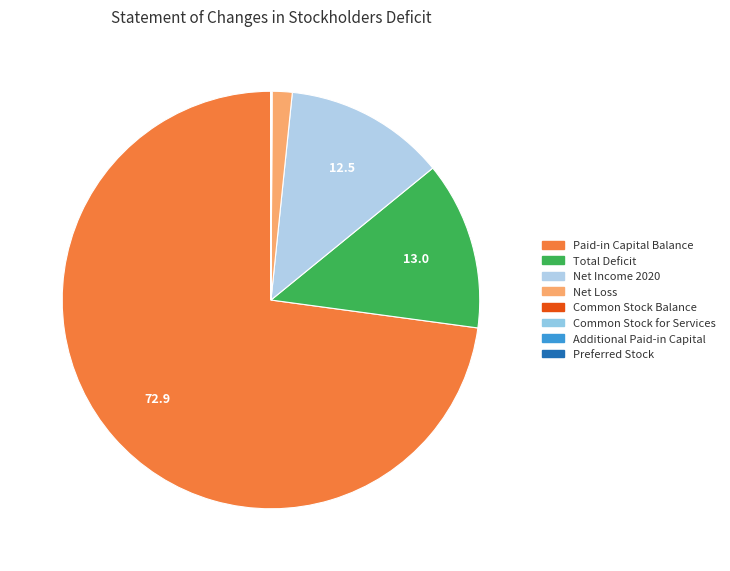

How many segments does this pie chart have?

8